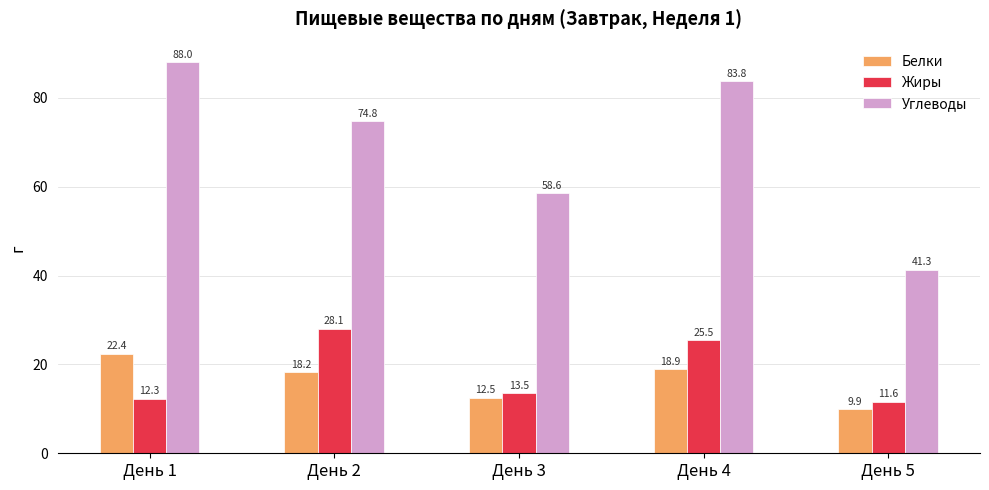

What is the value of the Углеводы bar at the 3rd from the left?

58.6